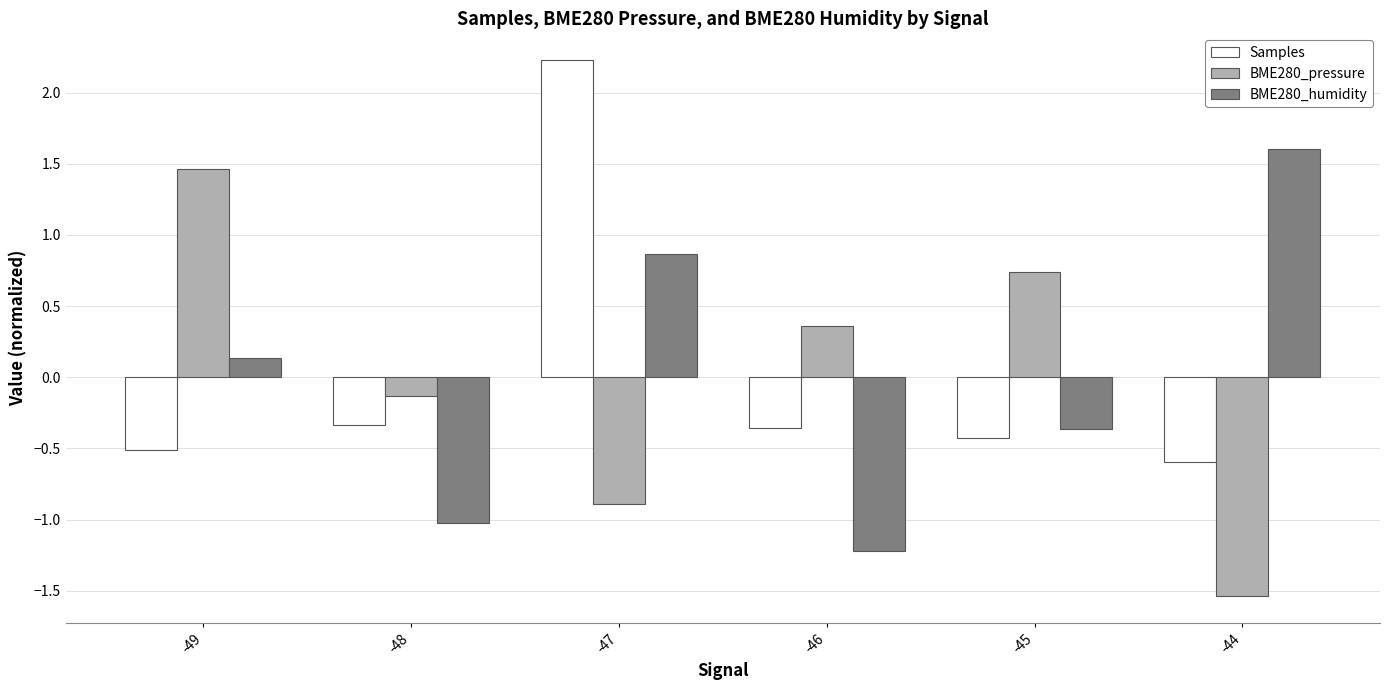

Rank the categories by BME280_pressure value from highest to lowest.

-49, -45, -46, -48, -47, -44